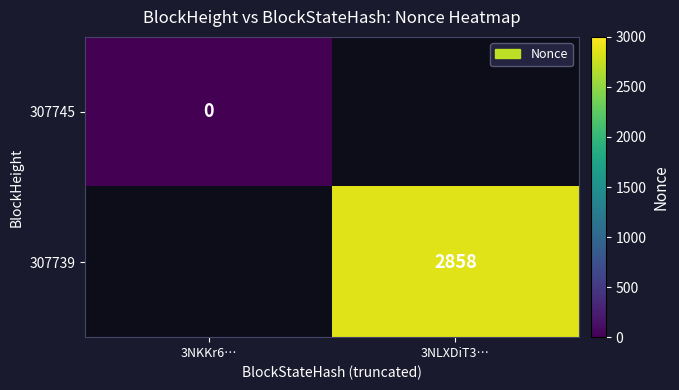

Is the value of 307745 at 3NKKr6… greater than the value of 307739 at 3NLXDiT3…?

No